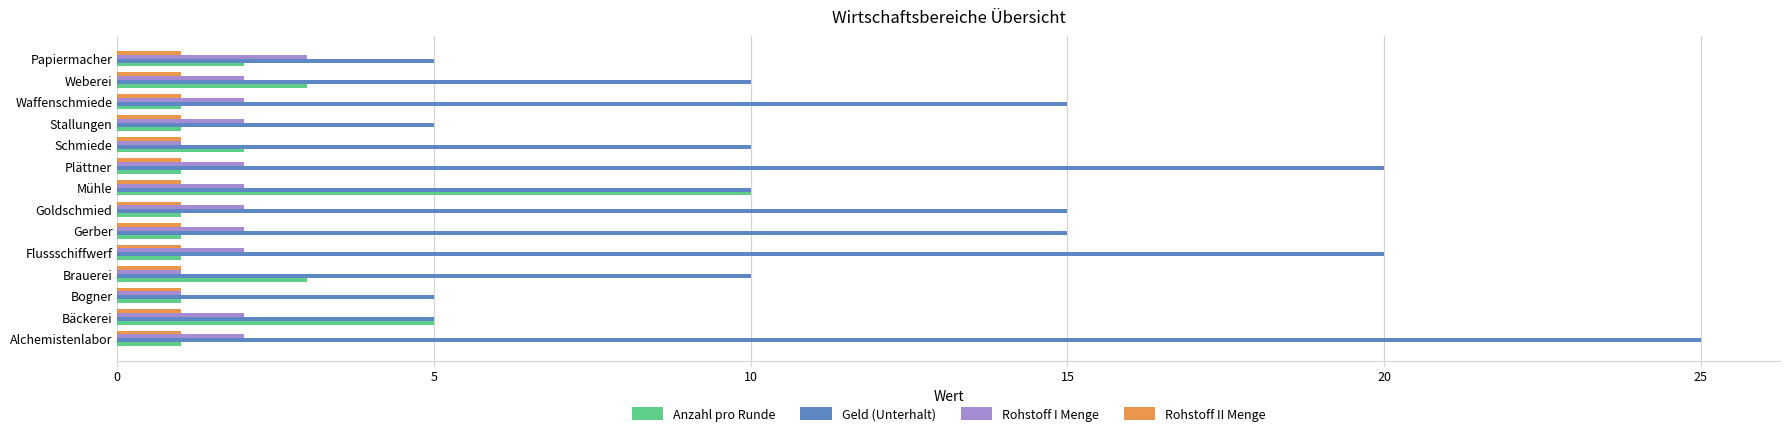

What is the sum of all Anzahl pro Runde values?

33